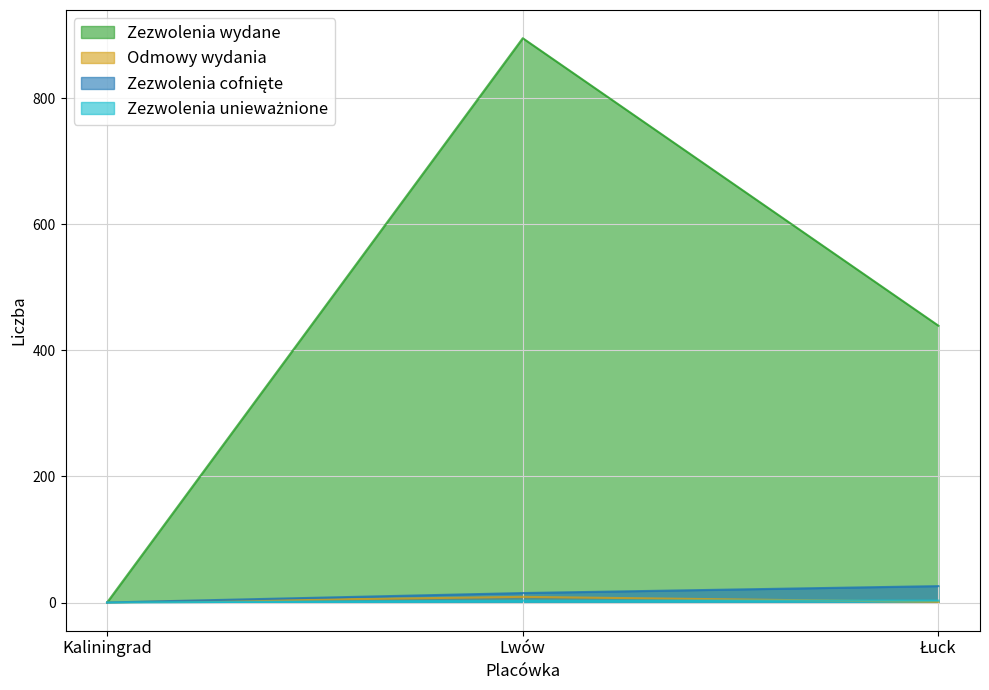

Which series has the largest total across all categories?

Zezwolenia wydane